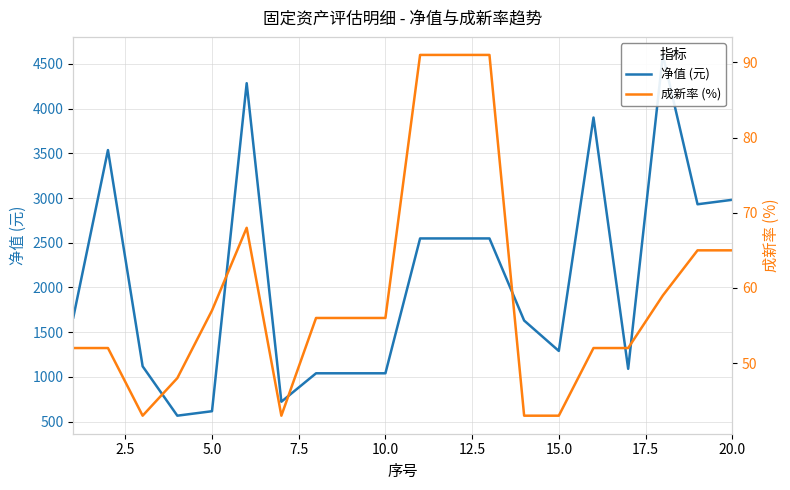

What is the difference between the maximum and minimum values in the 净值 (元) series?

4034